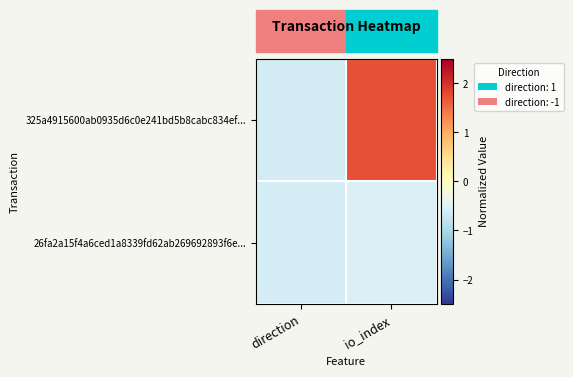

Which label corresponds to the largest value in the chart?

io_index